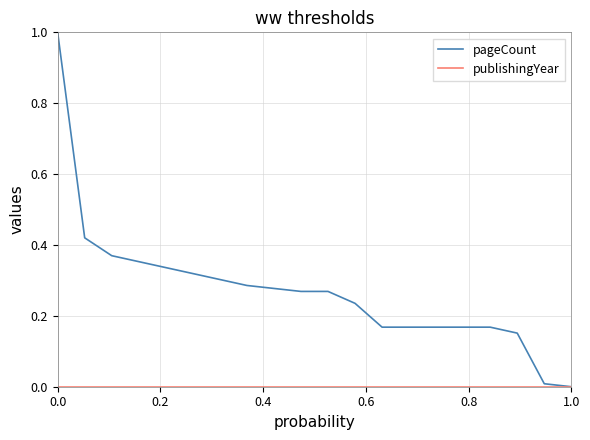

Which series has the widest spread of values?

pageCount